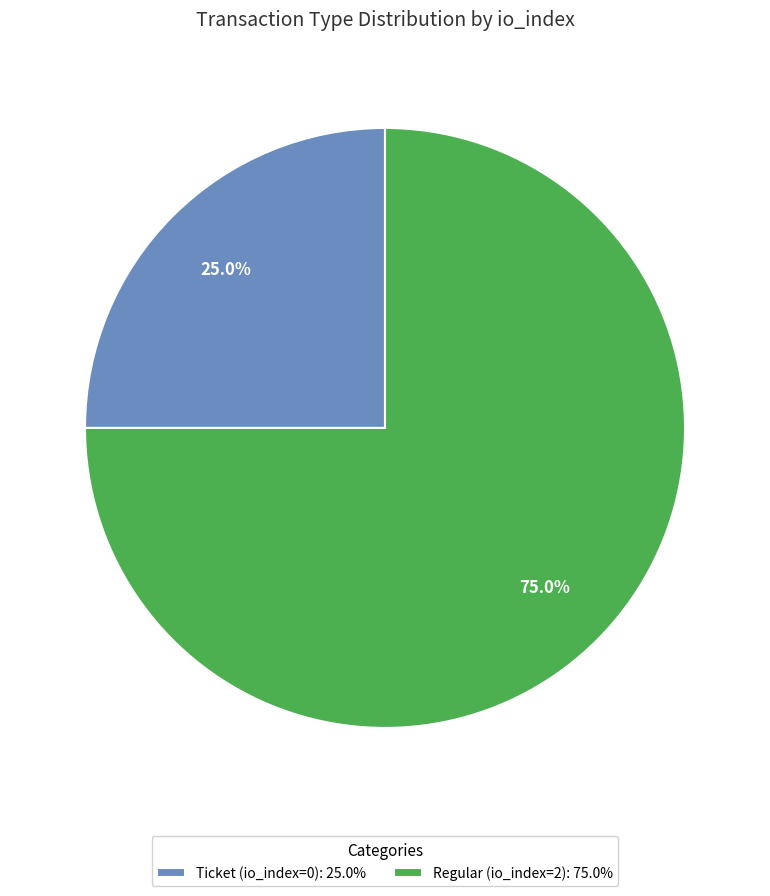

Between Ticket (io_index=0) and Regular (io_index=2), which is larger?

Regular (io_index=2)